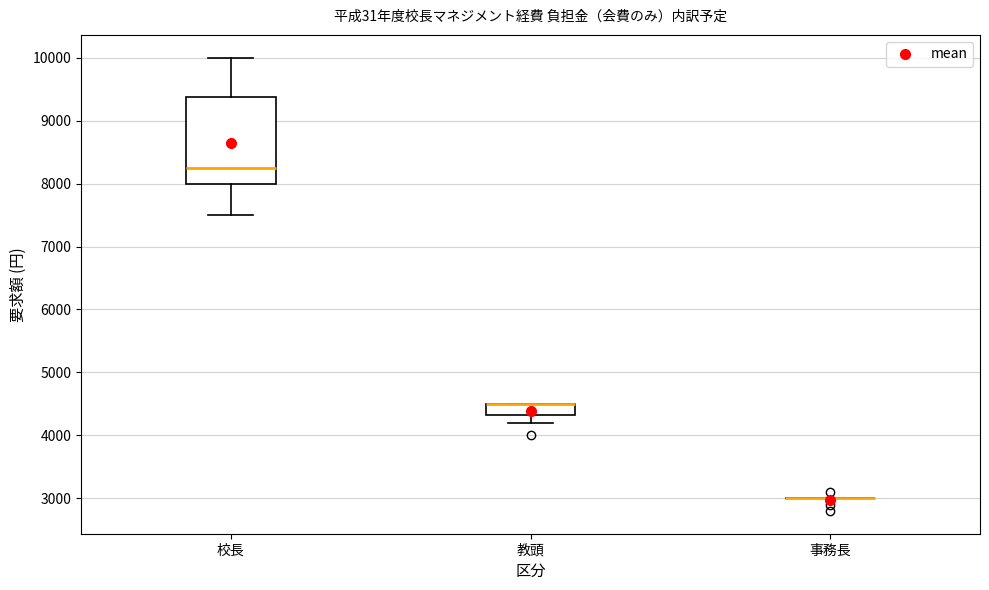

Where does the lower whisker of the box for 教頭 end on the y-axis? The values are not printed on the chart, so give them approximately, as read against the axis.

4200